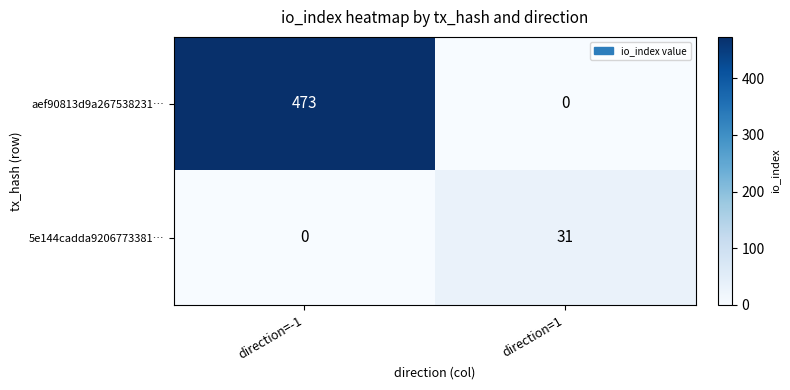

Reading left to right, transcribe all the data shown in this chart.

aef90813d9a267538231…: direction=-1=473	direction=1=0
5e144cadda9206773381…: direction=-1=0	direction=1=31